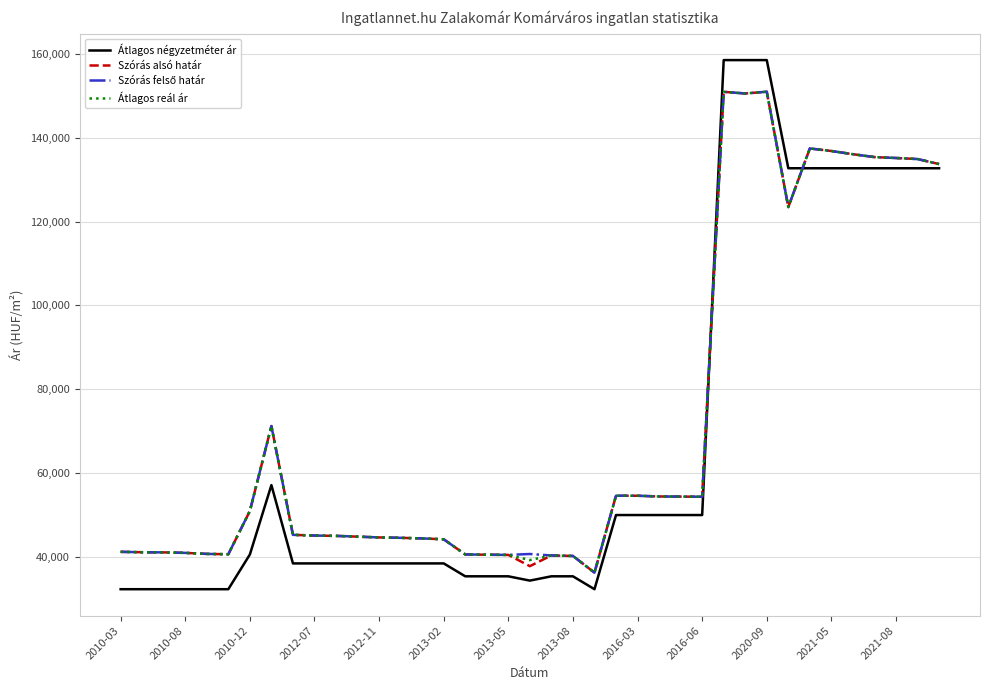

What is the smallest value displayed?

32307